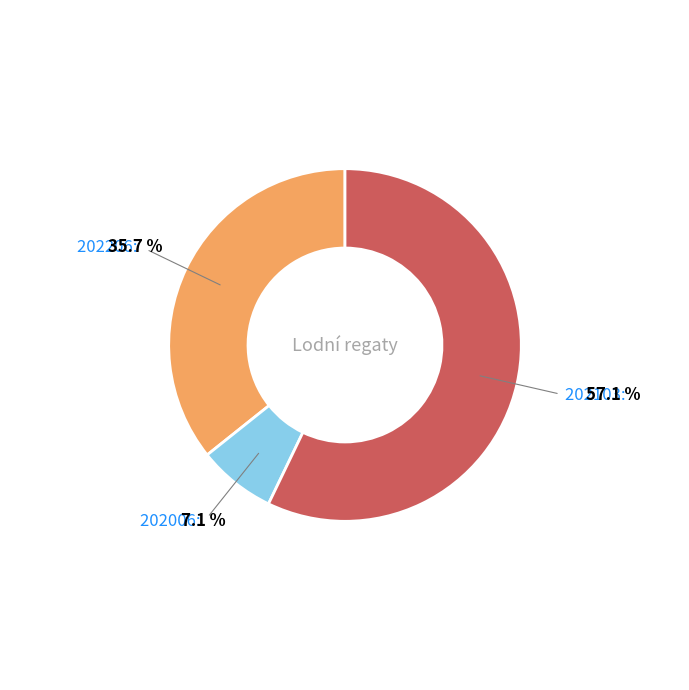

Is there any slice that represents more than half of the pie?

Yes